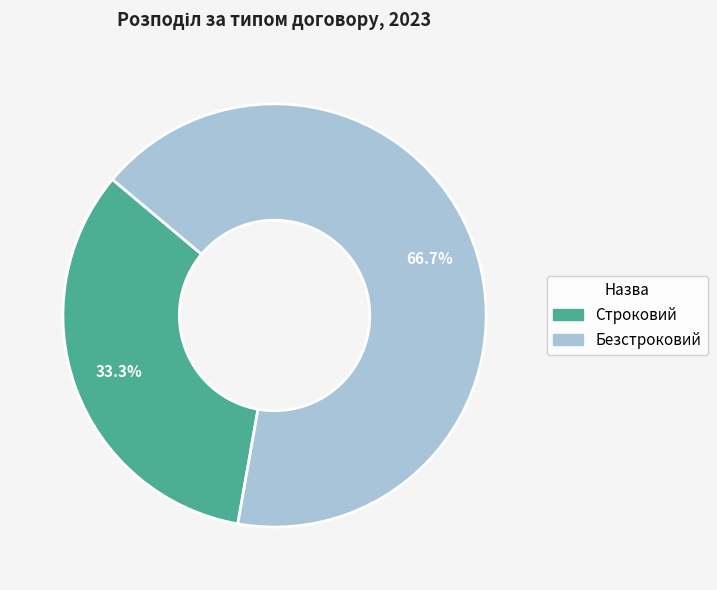

Combined, do Безстроковий and Строковий account for over 50%?

Yes